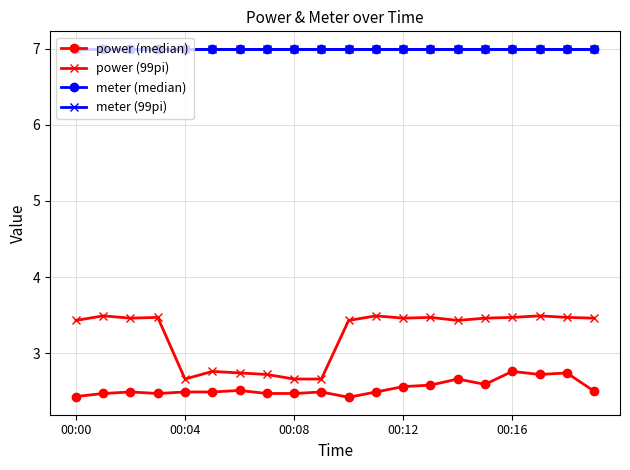

Is this an area chart (filled region under the line)?

No